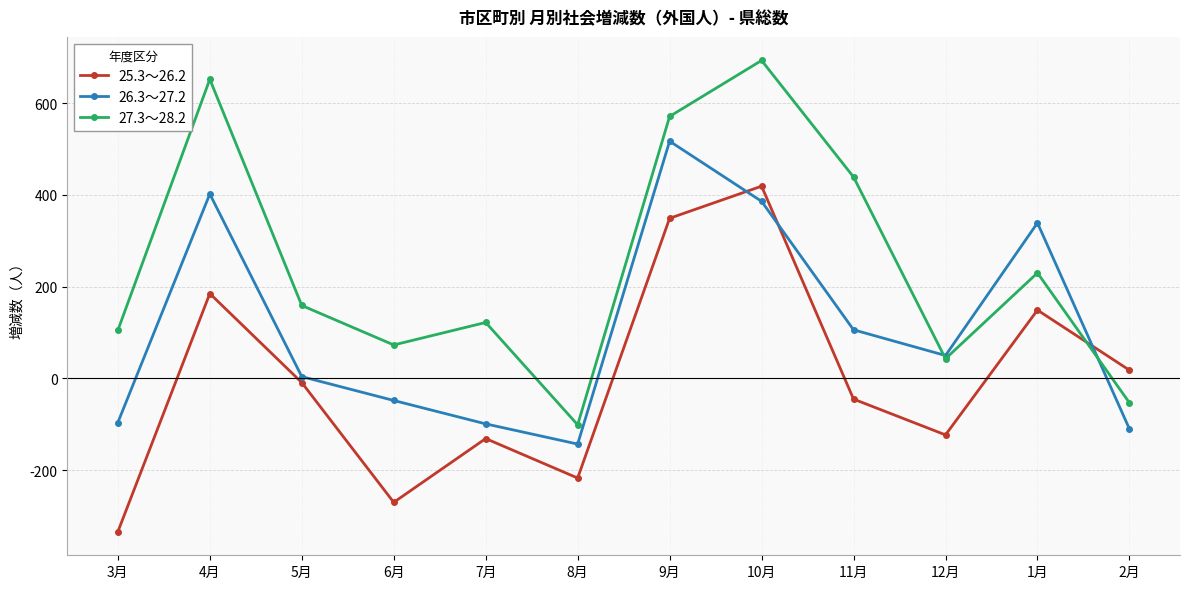

What is the label of the 10th point from the right?

5月